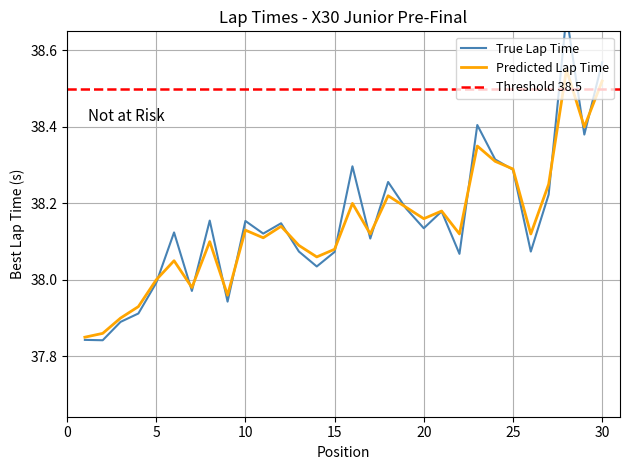

Which series has the largest total across all categories?

True Lap Time